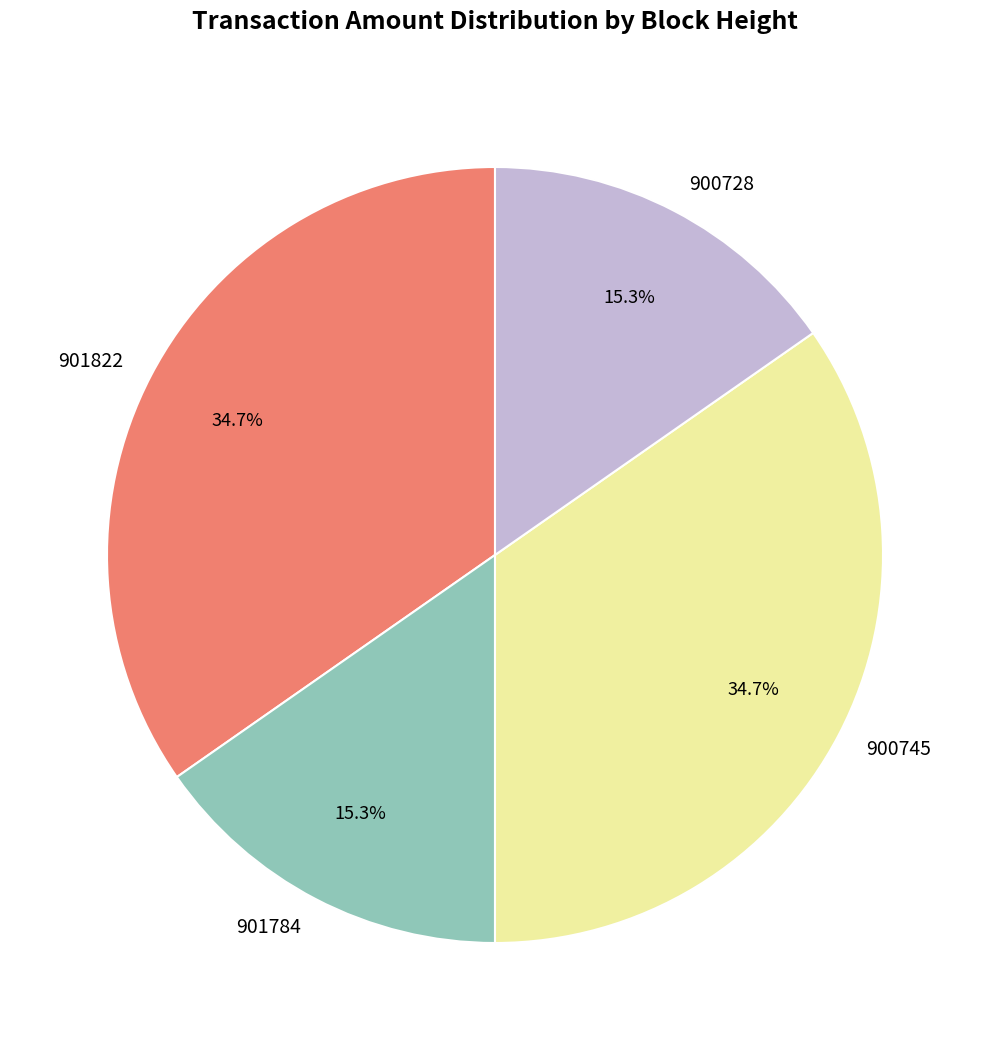

Count the number of slices in the pie.

4